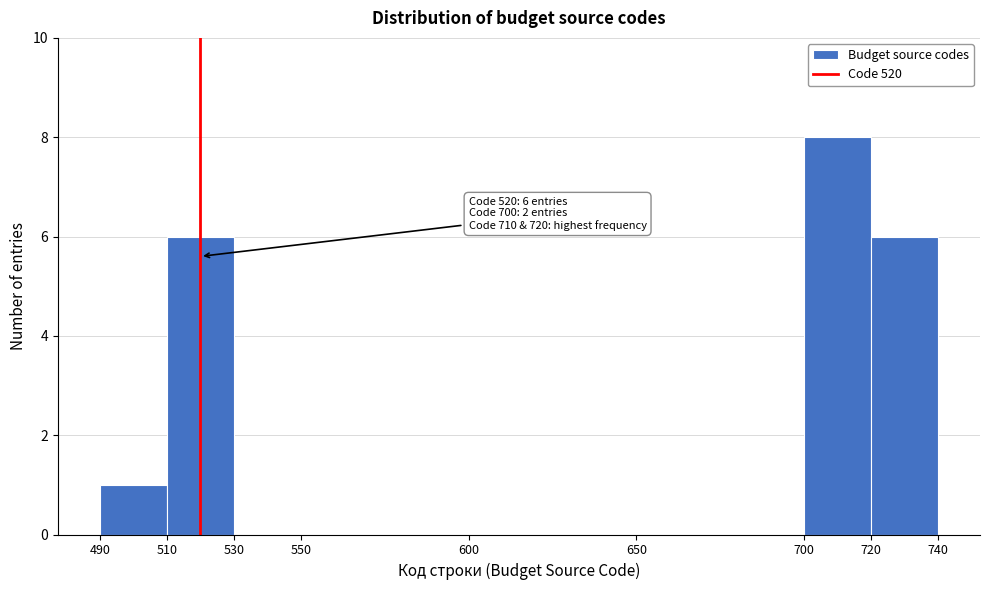

Which range on the x-axis has the tallest bar?

700 to 720